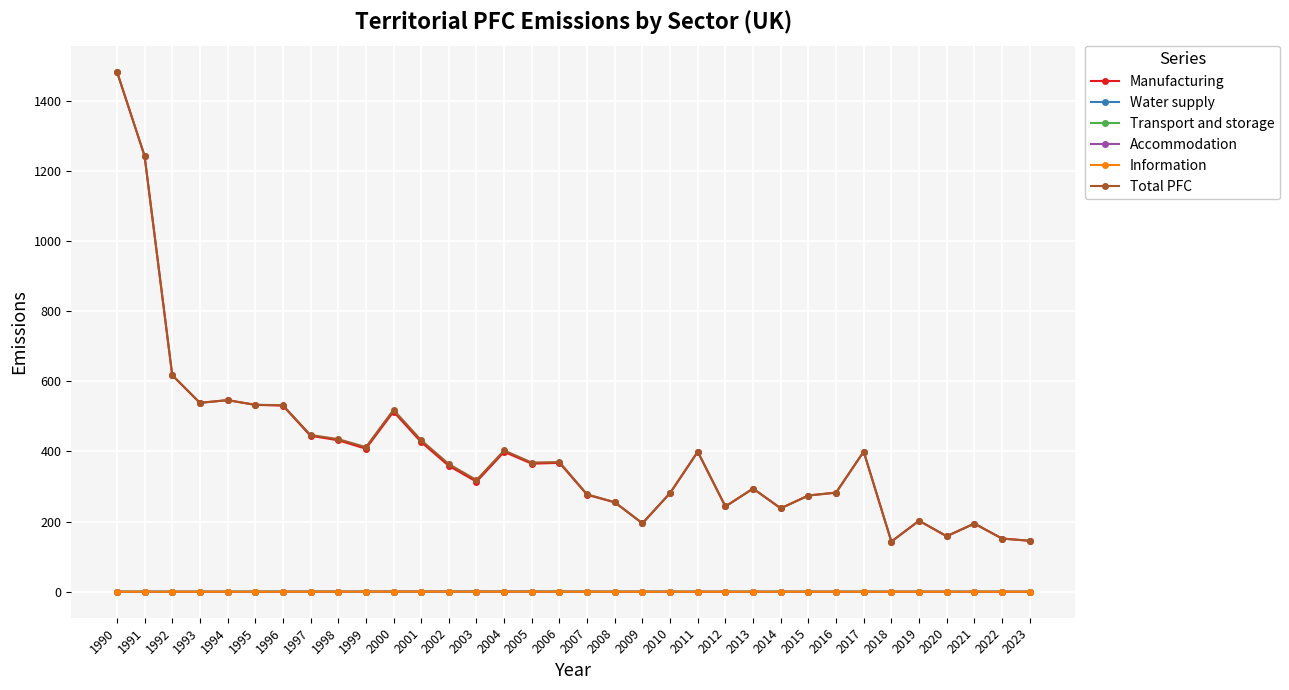

At which category is the sum across all series the highest?

1990